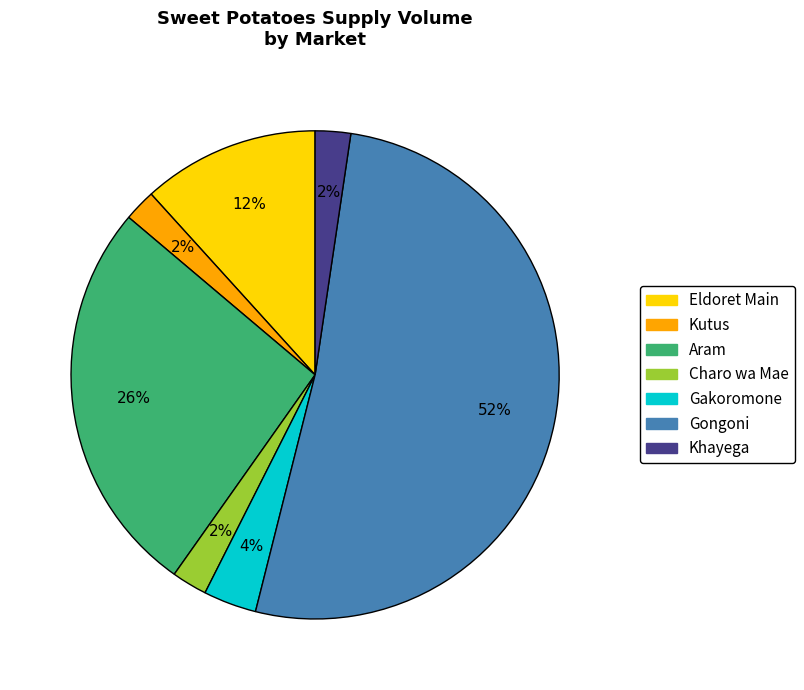

Is the sum of Charo wa Mae and Eldoret Main greater than half?

No